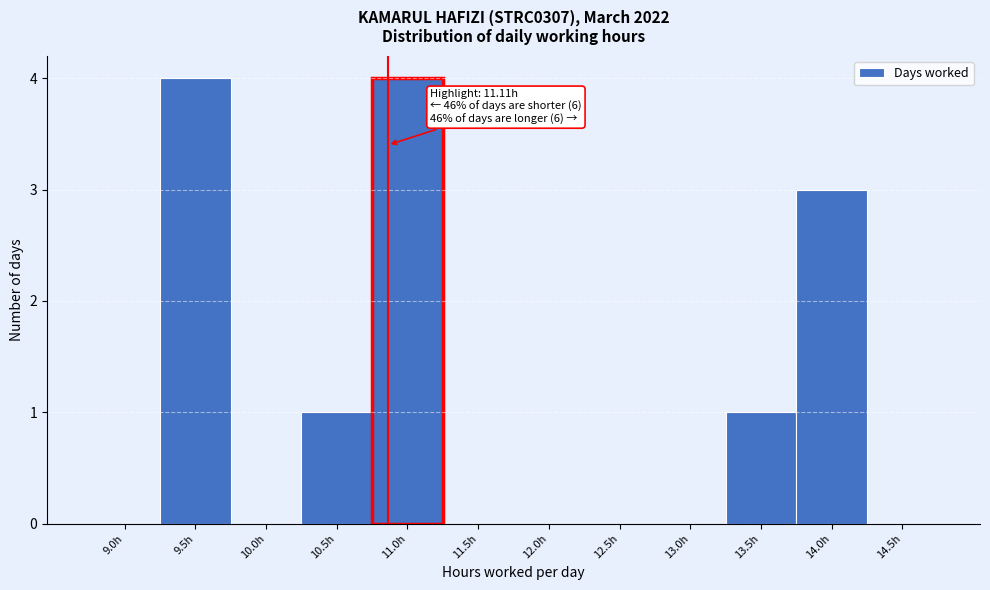

Reading left to right, transcribe all the data shown in this chart.

9.0h=0	9.5h=4	10.0h=0	10.5h=1	11.0h=4	11.5h=0	12.0h=0	12.5h=0	13.0h=0	13.5h=1	14.0h=3	14.5h=0